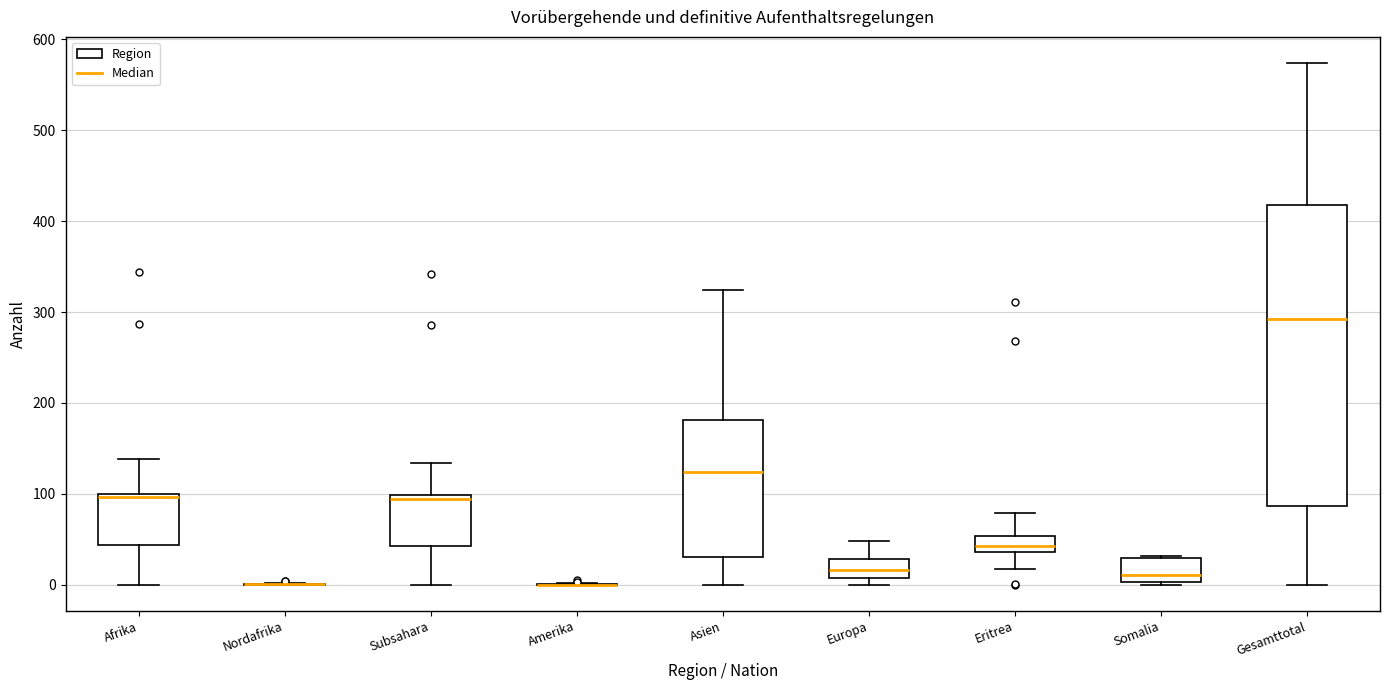

Reading left to right, read every box against the y-axis: the position of its median line, the range the box covers, and the ends of its whiskers. The values are not printed on the chart, so give them approximately, as read against the axis.

Afrika: median 100 (just below the box's upper edge), box 40 to 100, whiskers 0 to 140
Nordafrika: box collapsed to a line at 0, whiskers 0 to 0
Subsahara: median 90, box 40 to 100, whiskers 0 to 130
Amerika: box collapsed to a line at 0, whiskers 0 to 0
Asien: median 120, box 30 to 180, whiskers 0 to 320
Europa: median 20, box 10 to 30, whiskers 0 to 50
Eritrea: median 40 (inside the box), box 40 to 50, whiskers 20 to 80
Somalia: median 10, box 0 to 30, whiskers 0 to 30
Gesamttotal: median 290, box 90 to 420, whiskers 0 to 570